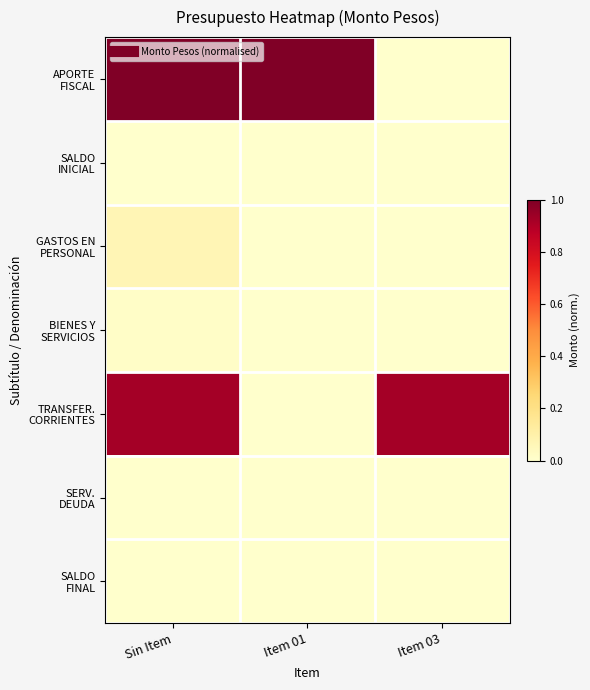

Count the number of data series in this chart.

7